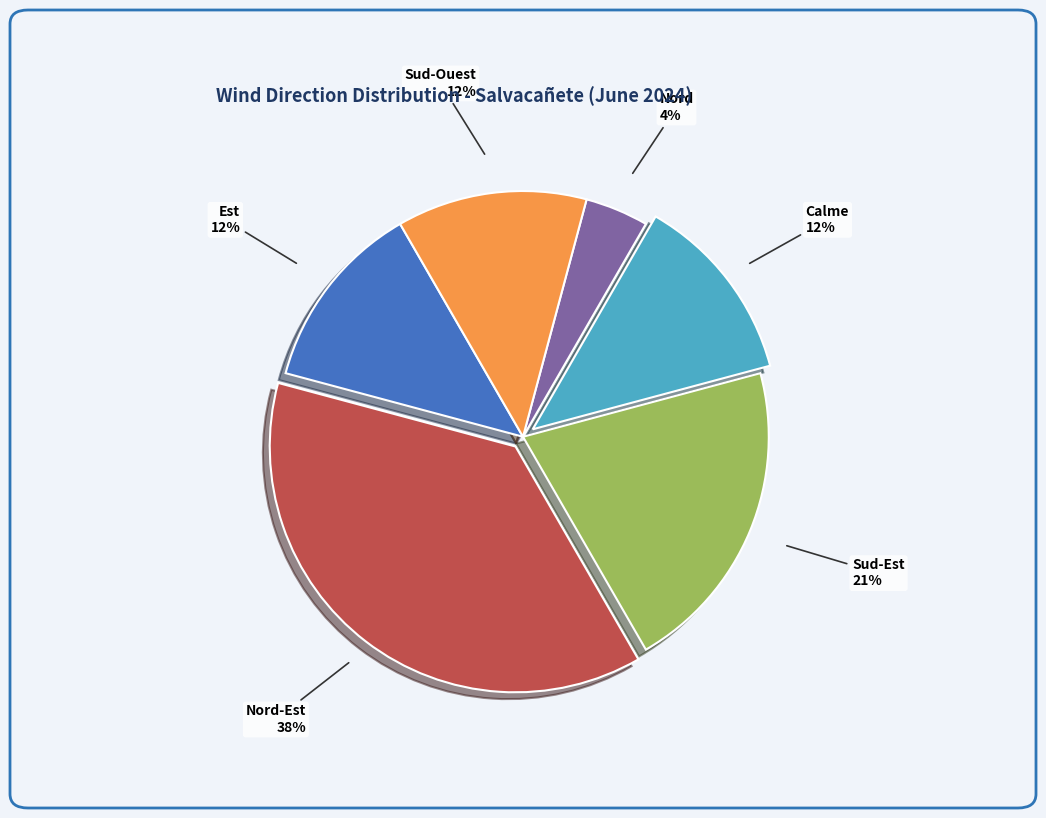

Does any single category account for the majority?

No